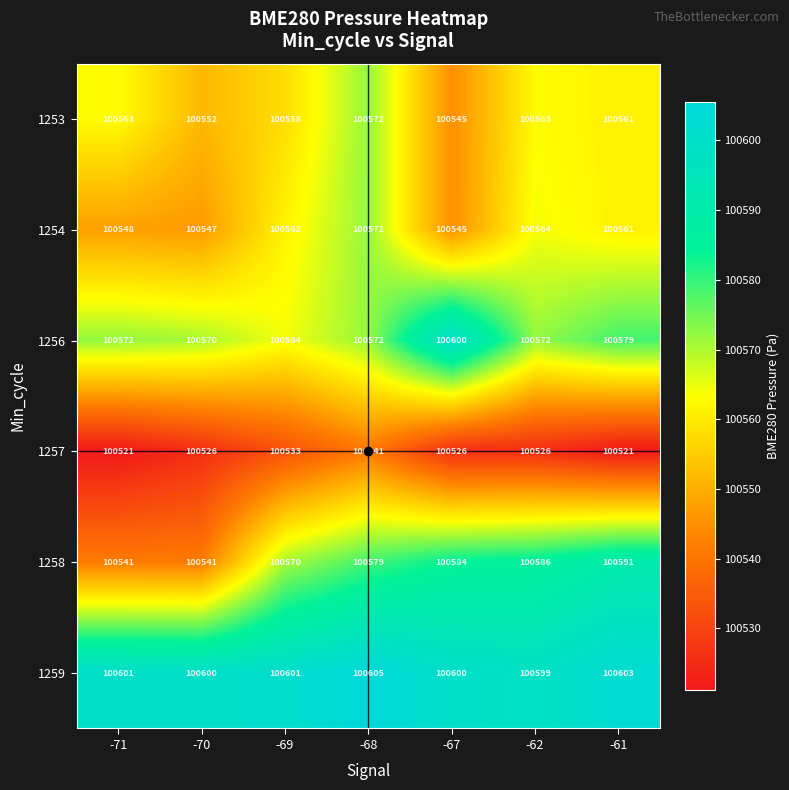

What value does the 1259 series have at -68?

100605